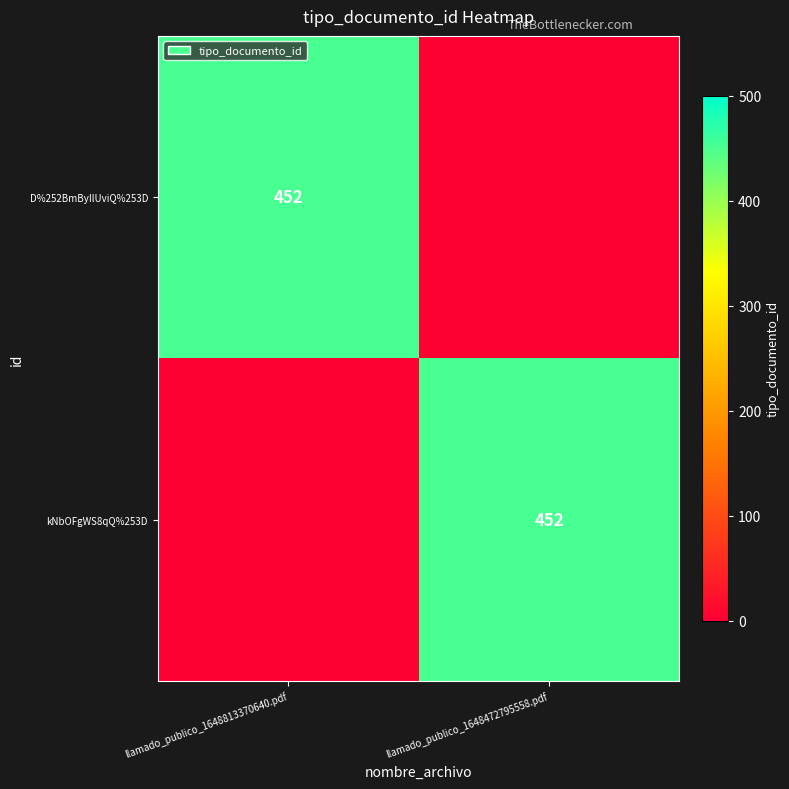

True or false: kNbOFgWS8qQ%253D has a value of 140 at llamado_publico_1648472795558.pdf.

False